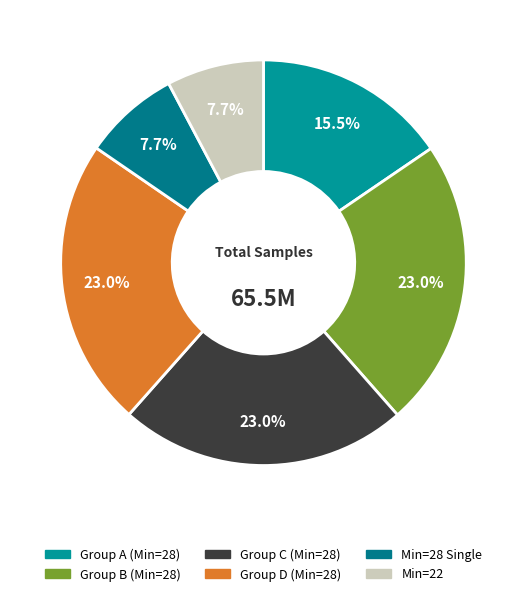

Count the number of slices in the pie.

6